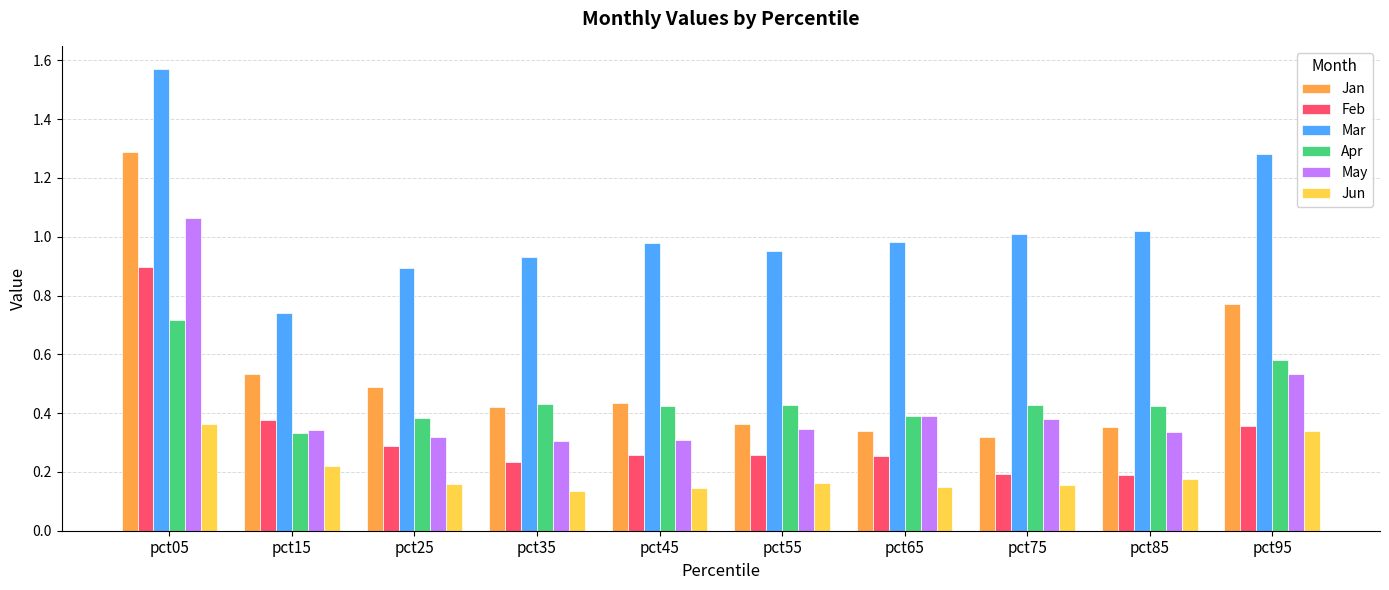

Which category has the highest value in the May series?

pct05